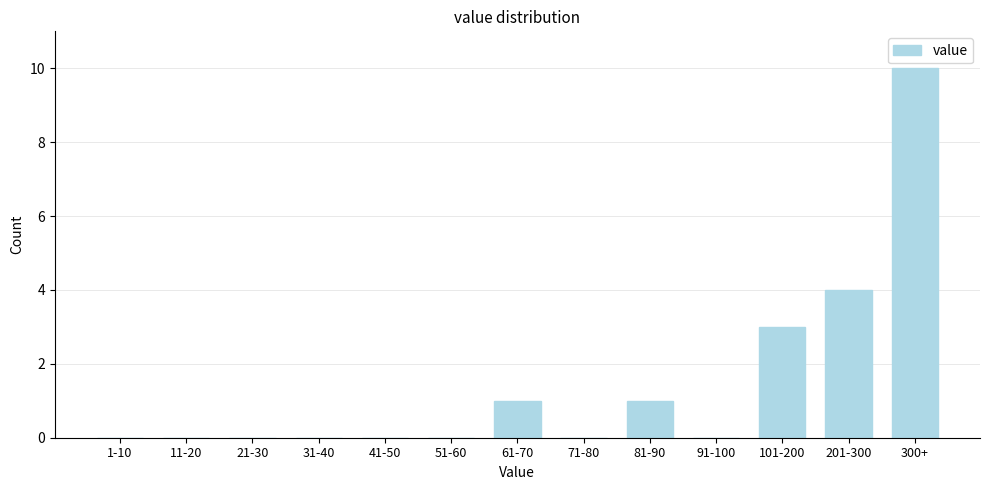

Reading left to right, extract all data points from this chart.

1-10=0	11-20=0	21-30=0	31-40=0	41-50=0	51-60=0	61-70=1	71-80=0	81-90=1	91-100=0	101-200=3	201-300=4	300+=10